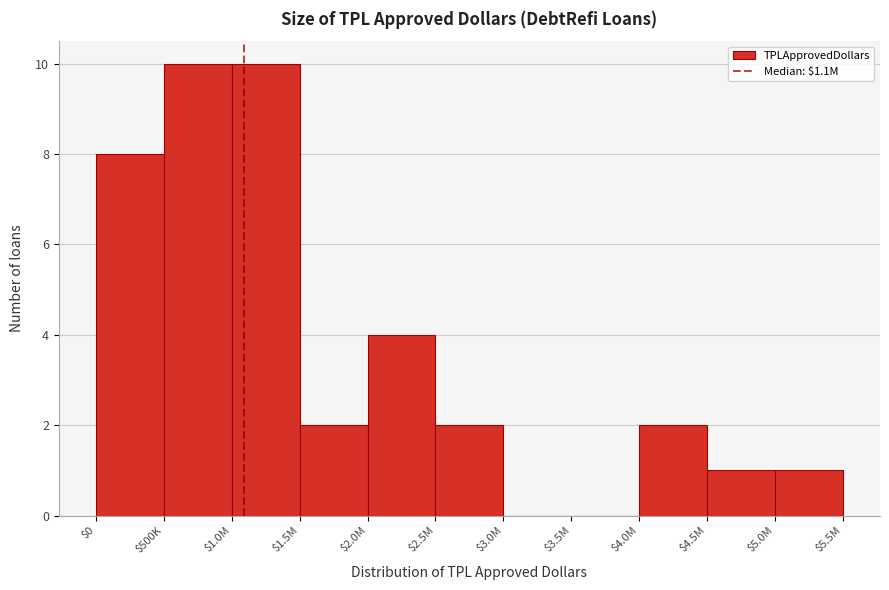

What is the maximum value shown in the chart?

10